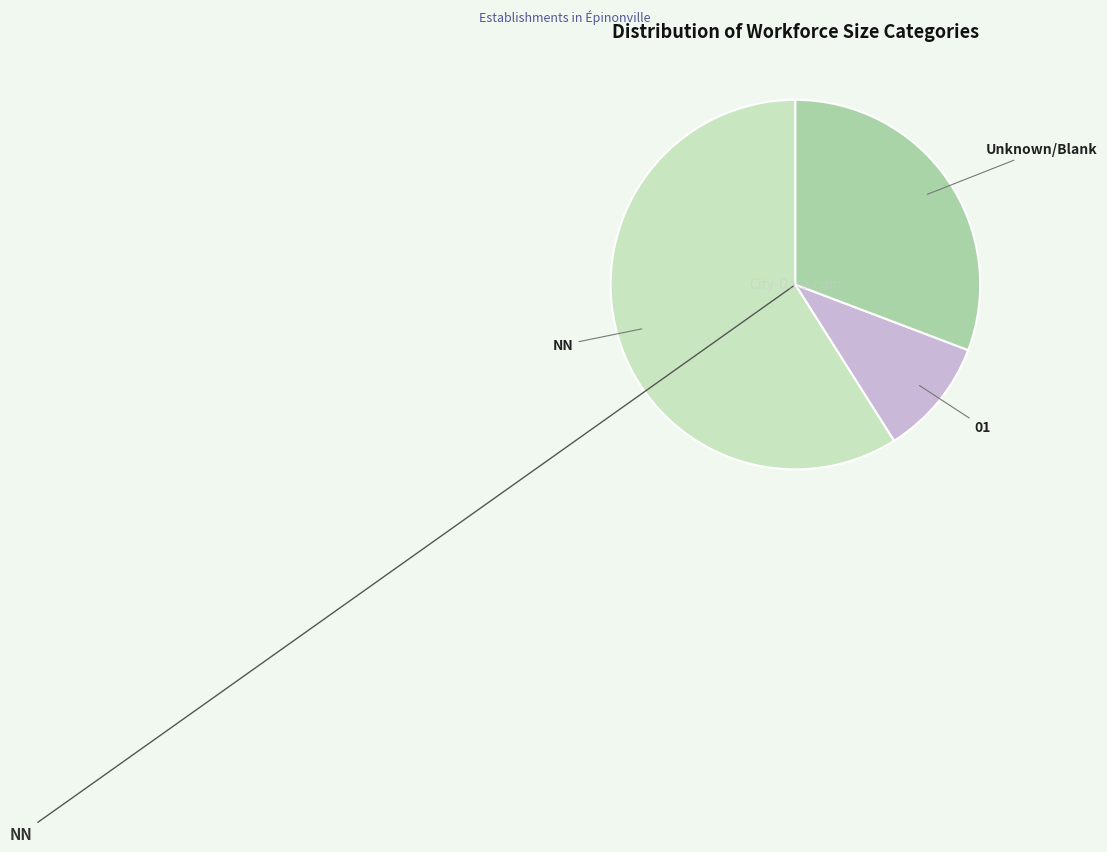

What is the largest slice in the pie chart?

NN